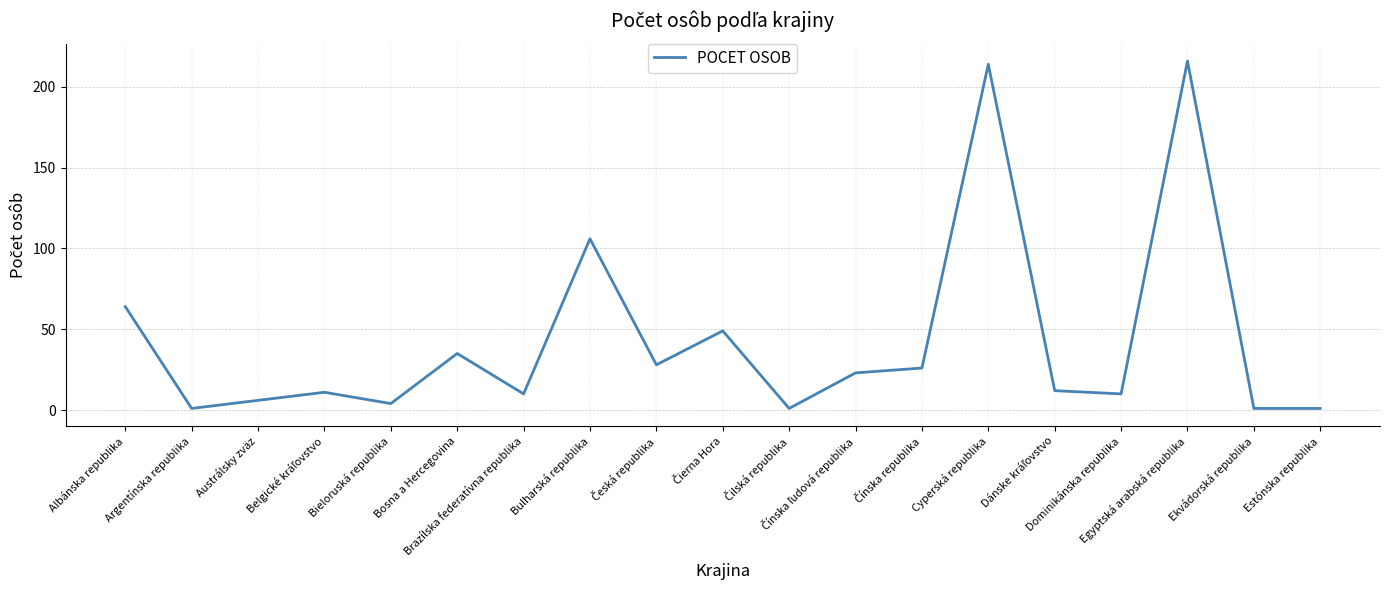

What is the difference between the maximum and minimum values?

215